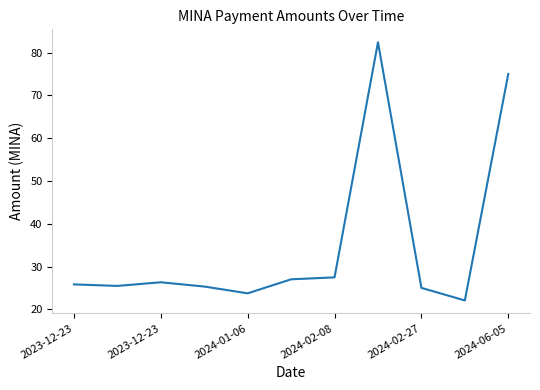

What is the greatest value displayed?

82.4